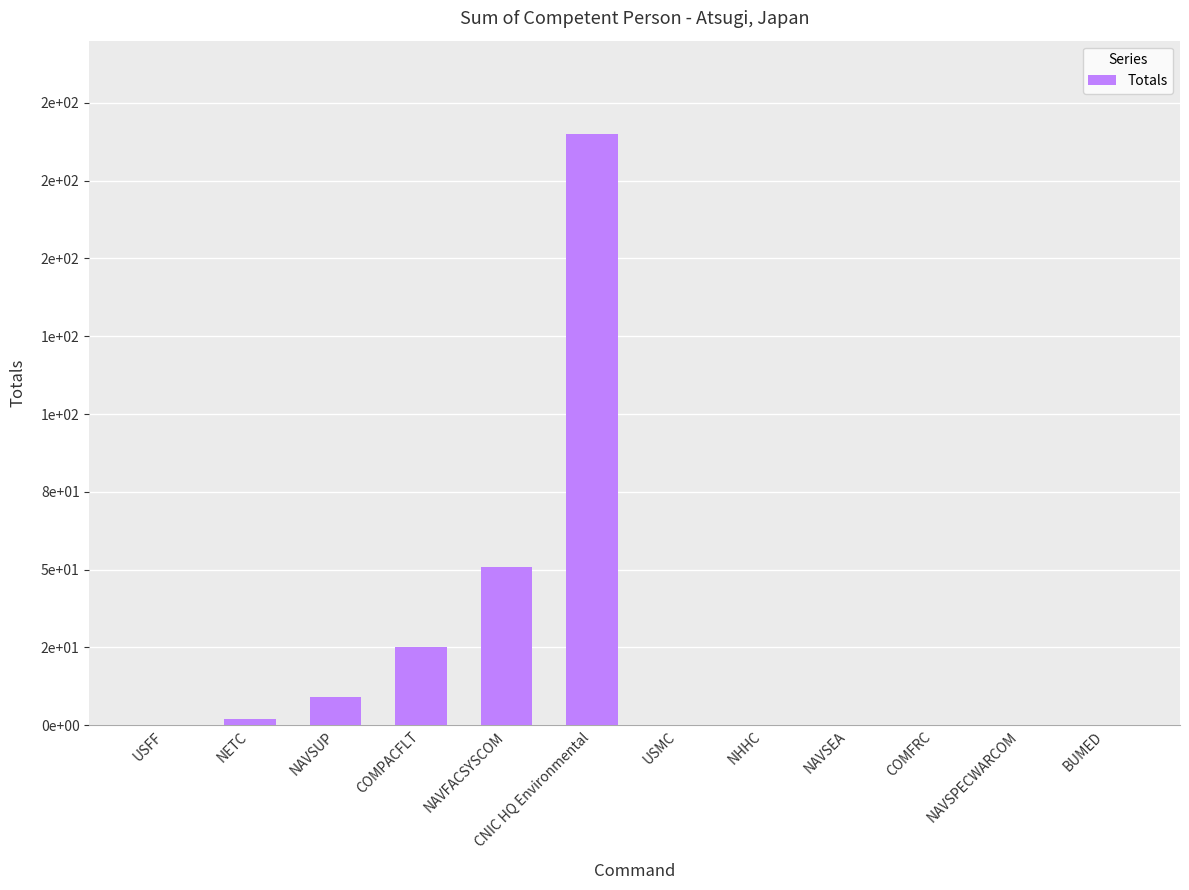

Are the bars horizontal?

No